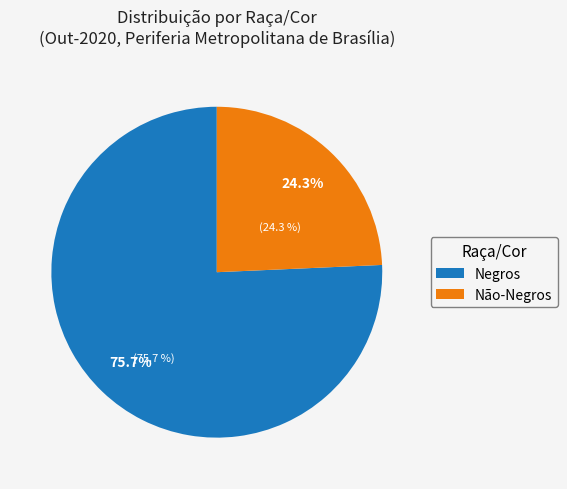

How many segments does this pie chart have?

2